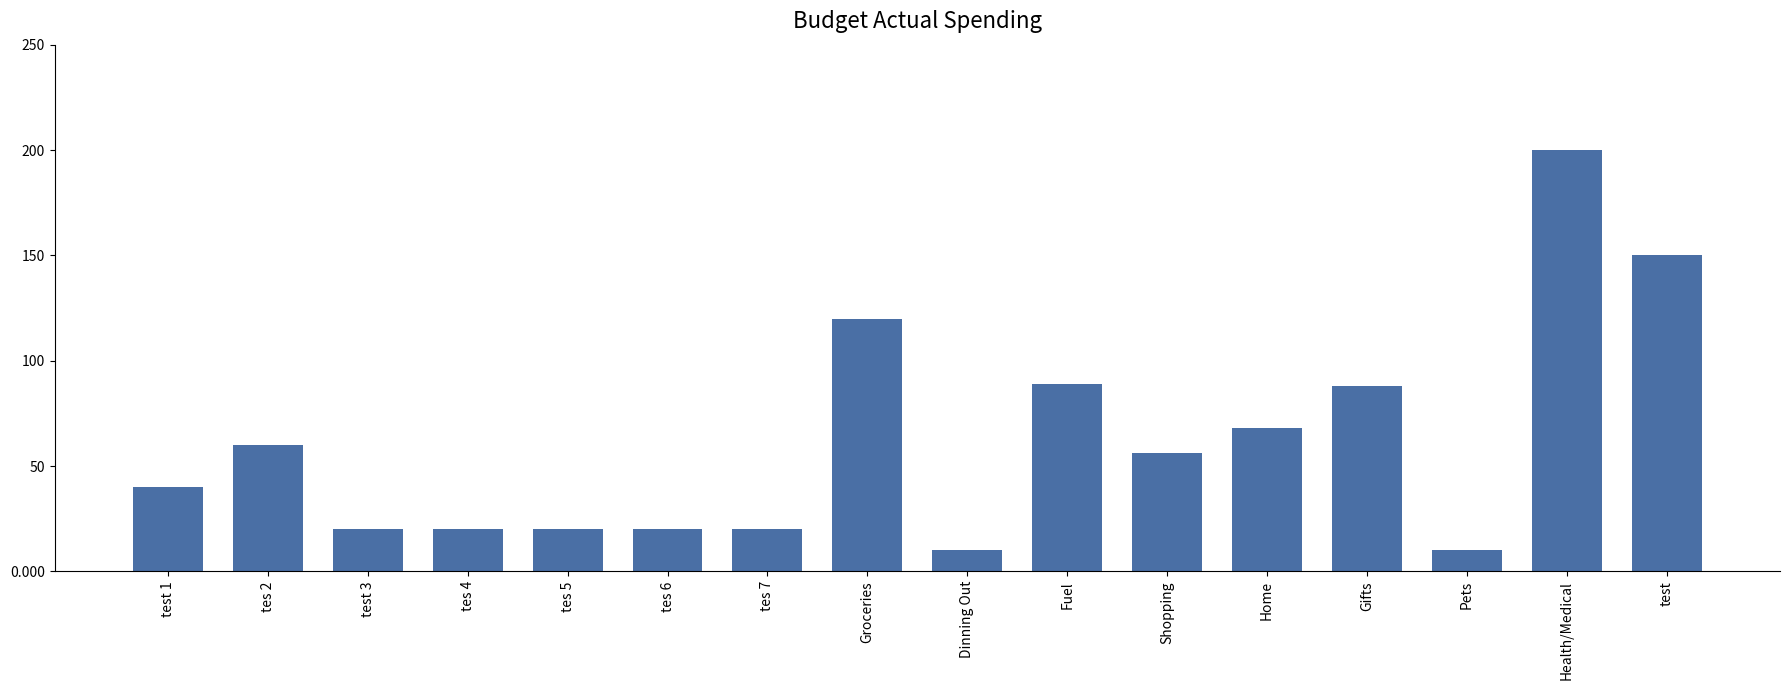

Reading left to right, extract all data points from this chart.

40	60	20	20	20	20	20	120	10	89	56	68	88	10	200	150